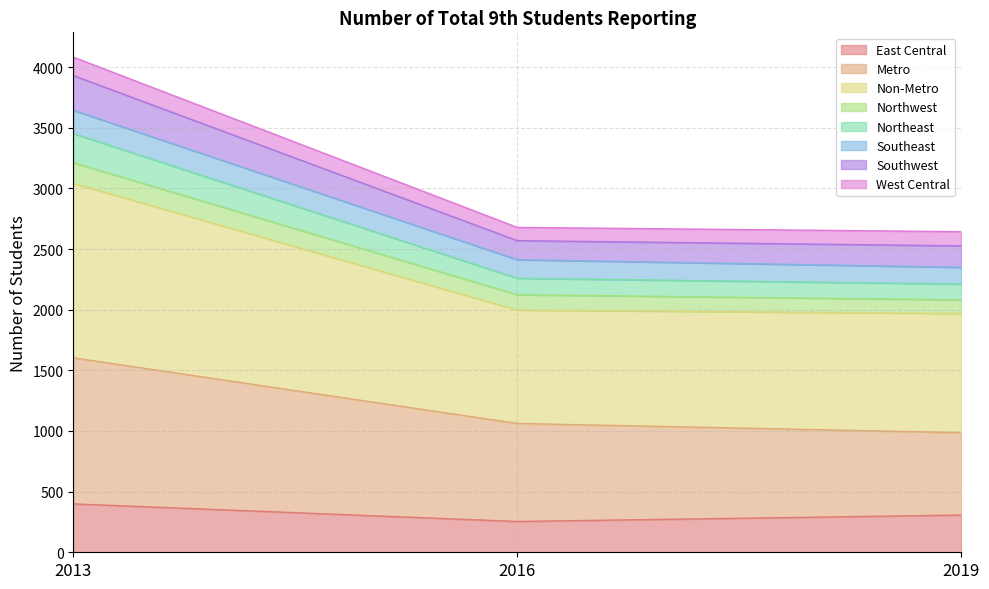

What is the lowest value of the East Central series?

254